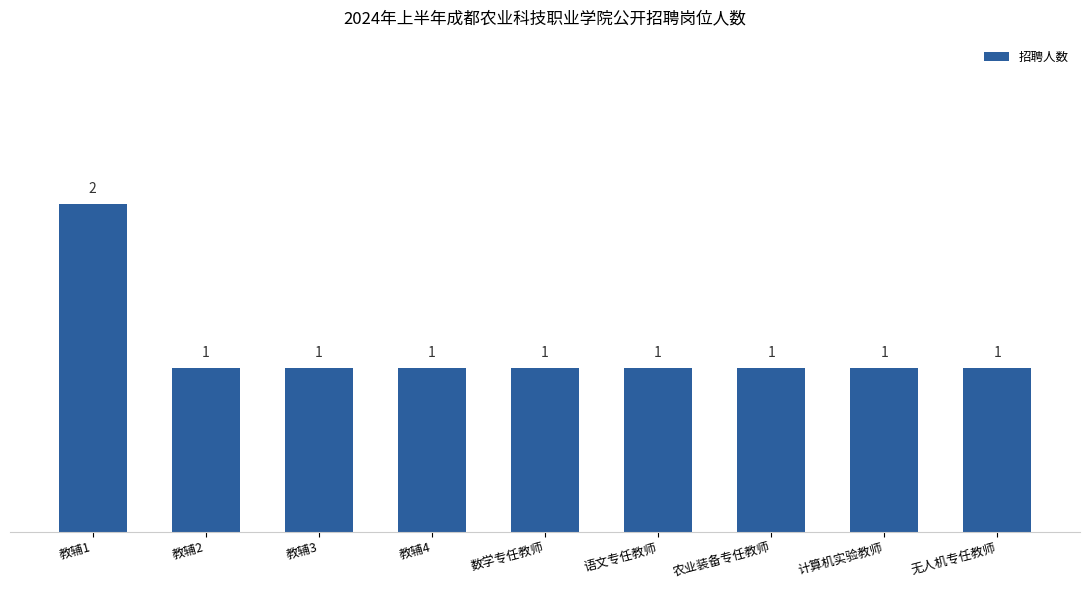

What is the label of the 6th bar from the right?

教辅4